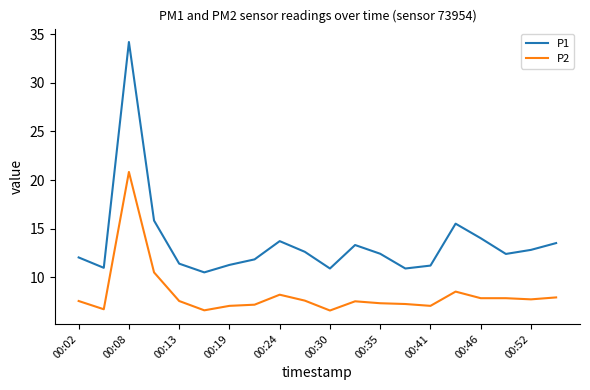

True or false: P2 and P1 cross at least once.

False